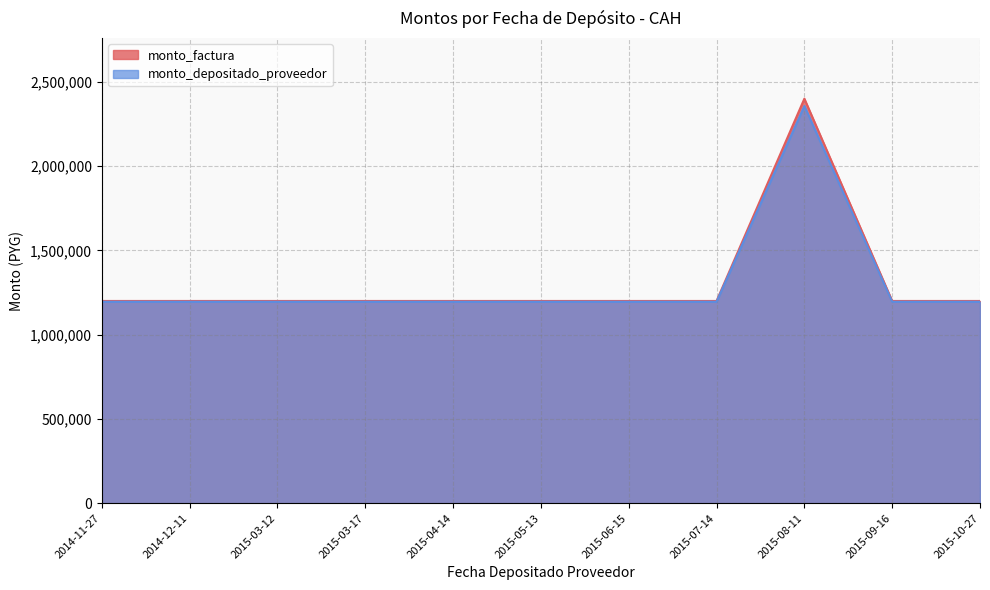

How many values in the monto_depositado_proveedor series exceed 1200000?

1